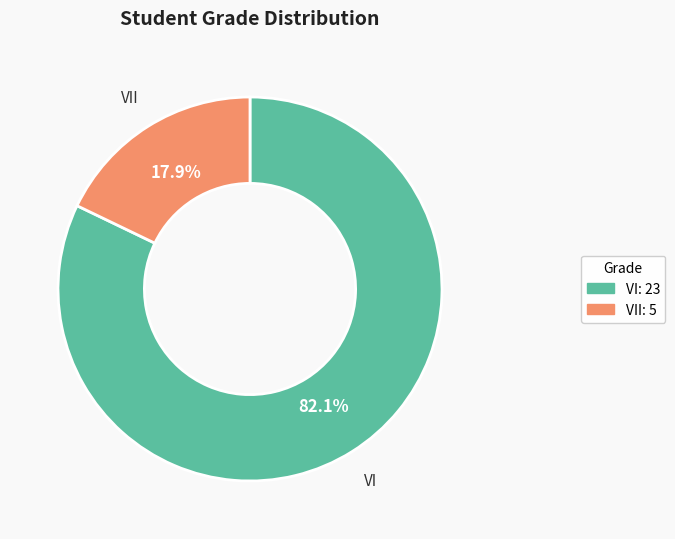

What is the largest slice in the pie chart?

VI: 23